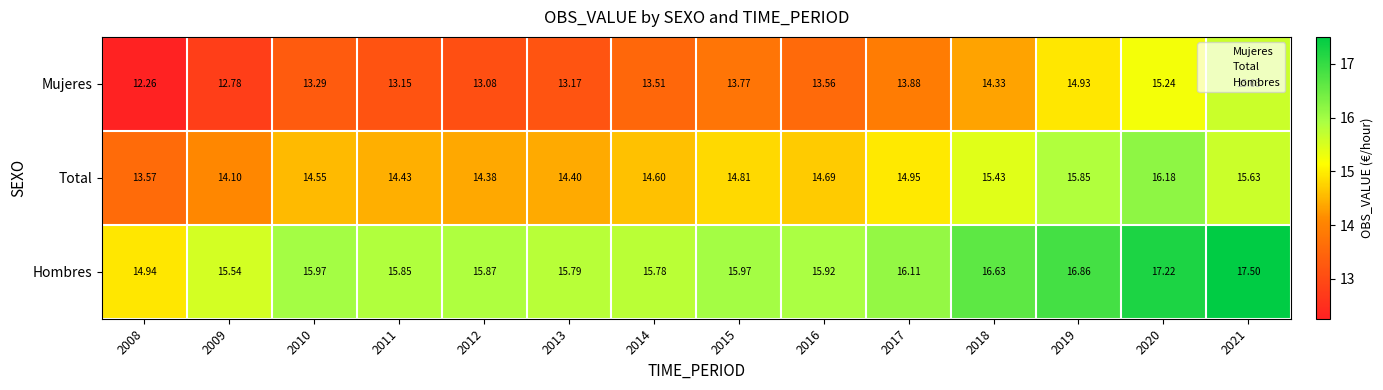

At which category is the sum across all series the highest?

2021